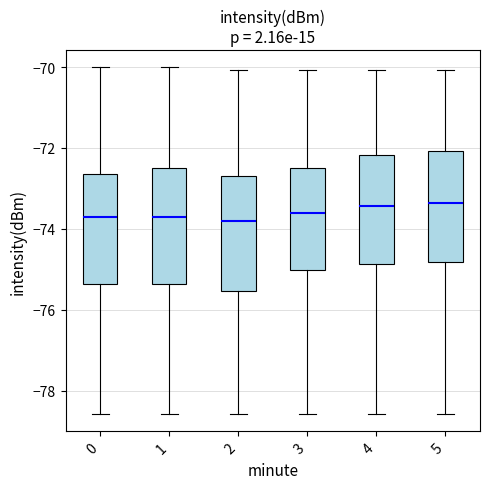

Reading left to right, transcribe this box plot: for each box, give where its median line is, the range the box spans, and where its two whiskers end, as read against the y-axis. The values are not printed on the chart, so give them approximately, as read against the axis.

0: median -73.8, box -75.4 to -72.6, whiskers -78.6 to -70.0
1: median -73.8, box -75.4 to -72.4, whiskers -78.6 to -70.0
2: median -73.8, box -75.6 to -72.8, whiskers -78.6 to -70.0
3: median -73.6, box -75.0 to -72.4, whiskers -78.6 to -70.0
4: median -73.4, box -74.8 to -72.2, whiskers -78.6 to -70.0
5: median -73.4, box -74.8 to -72.0, whiskers -78.6 to -70.0